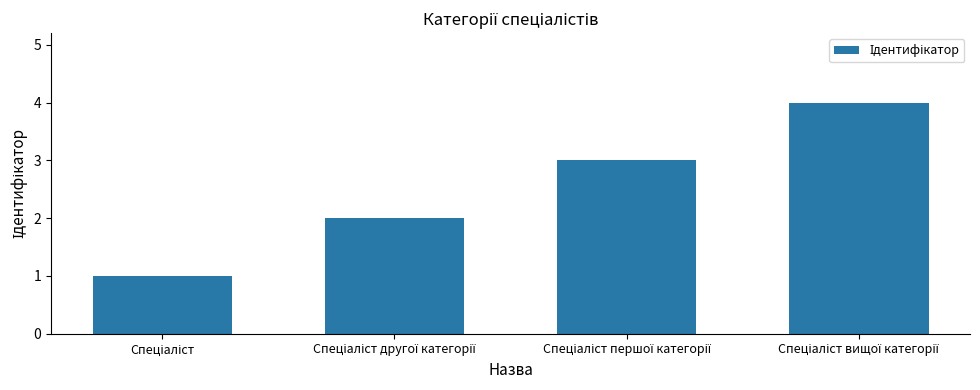

What is the greatest value displayed?

4